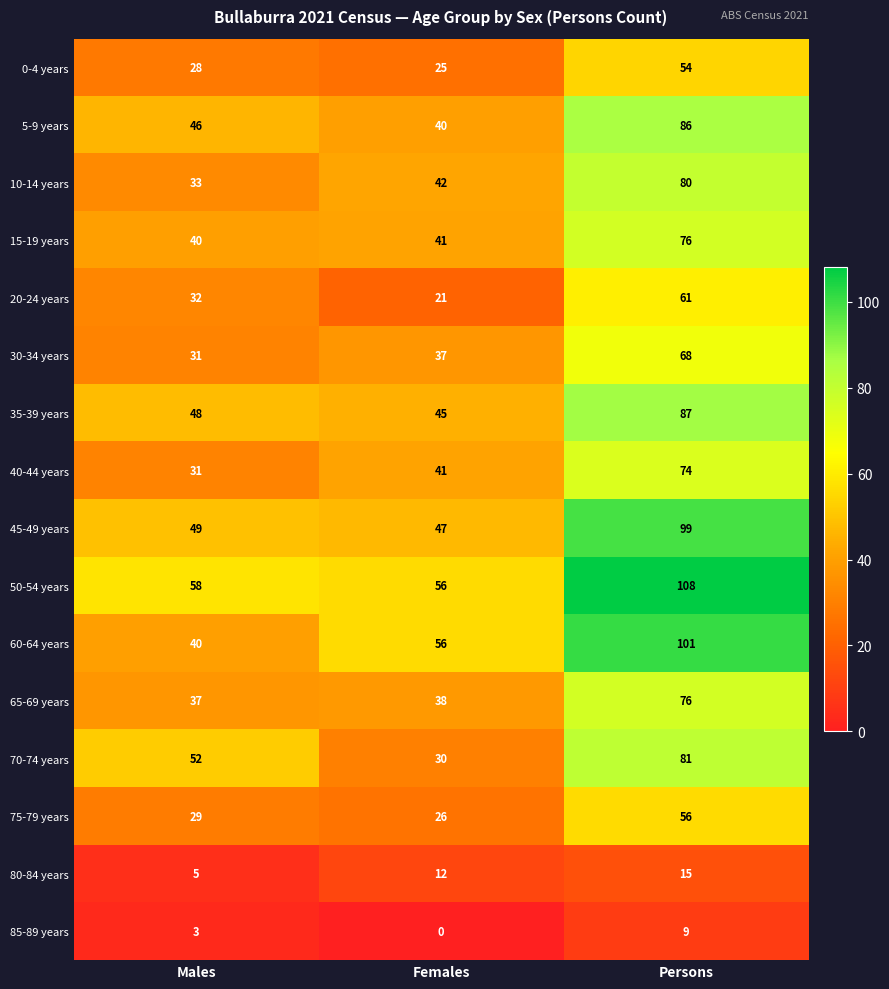

List the labels in order of 20-24 years value, smallest first.

Females, Males, Persons